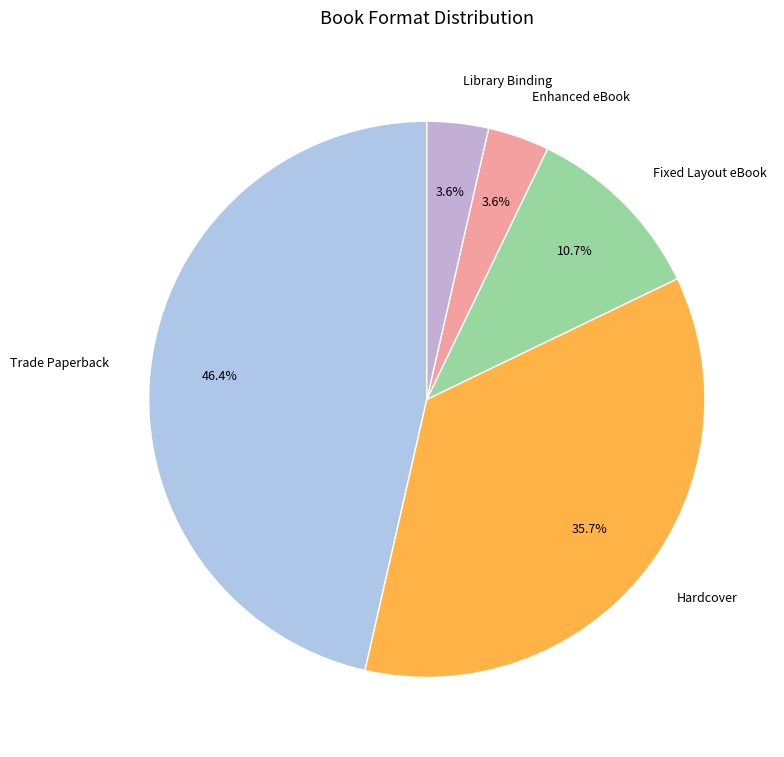

To the nearest percent, what is the difference between the largest and smallest slice percentages?

43%